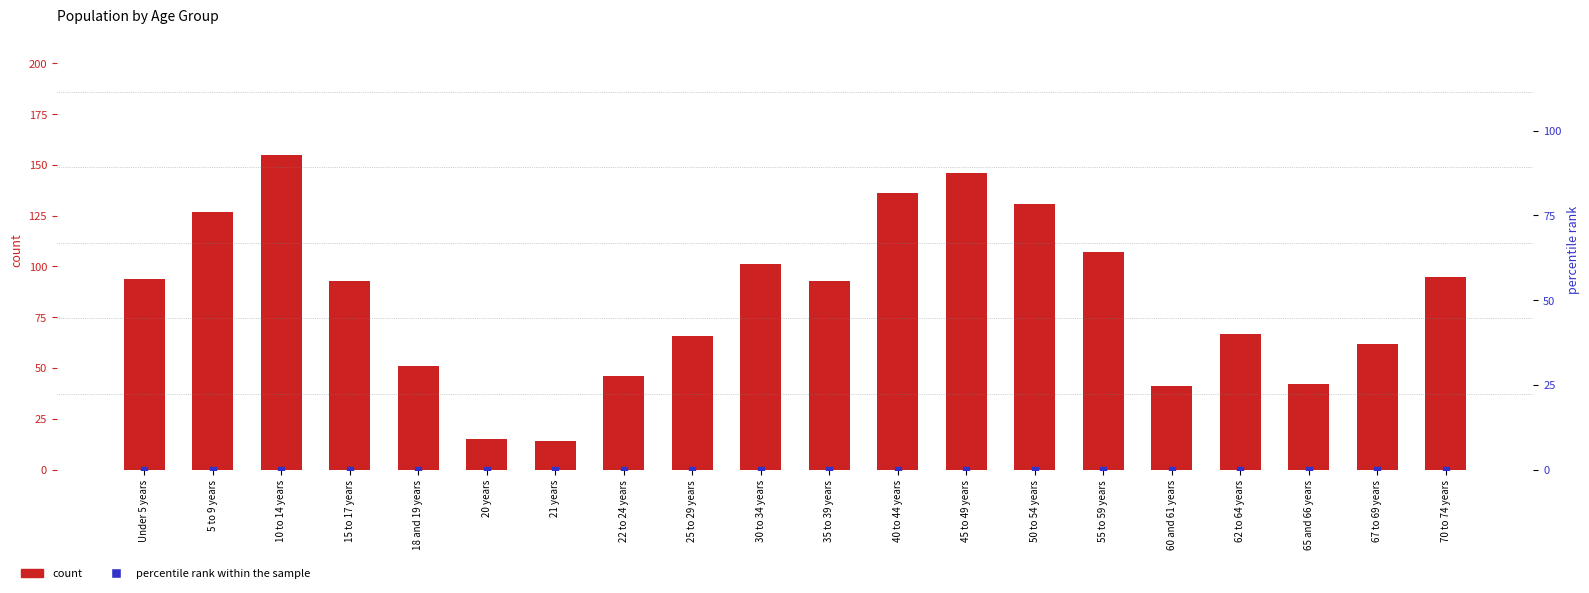

Which series has the largest total across all categories?

count